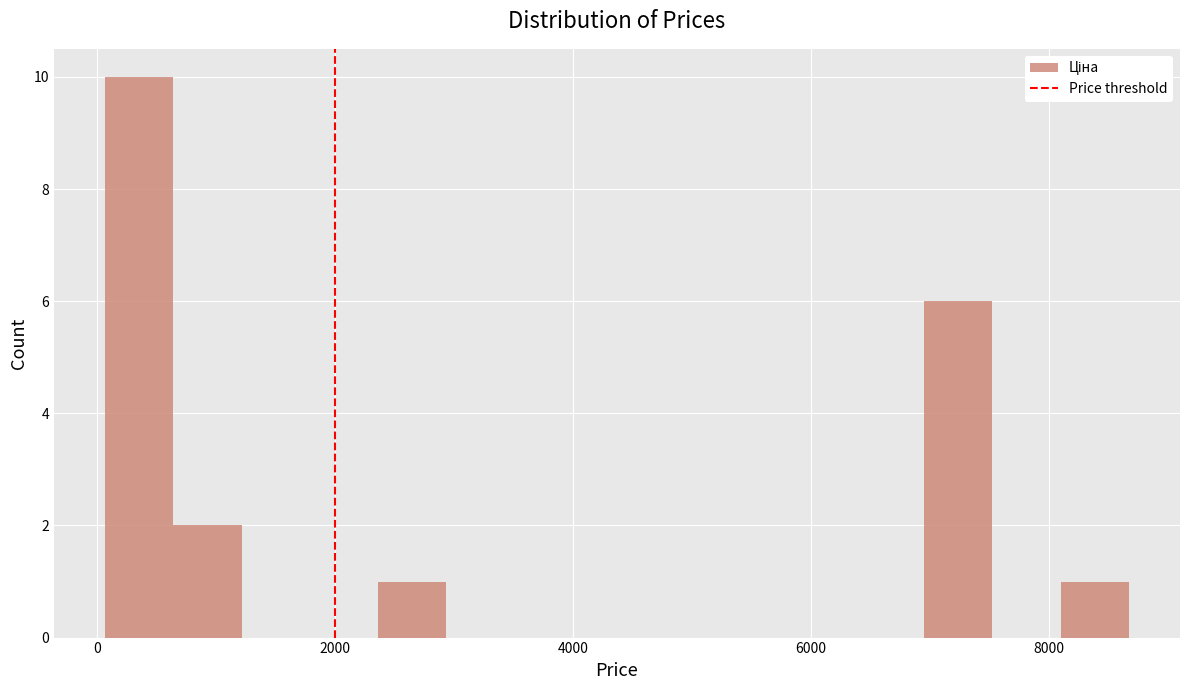

Around what value on the x-axis is the tallest bar? Give the approximate position of its centre, as read against the axis.

400